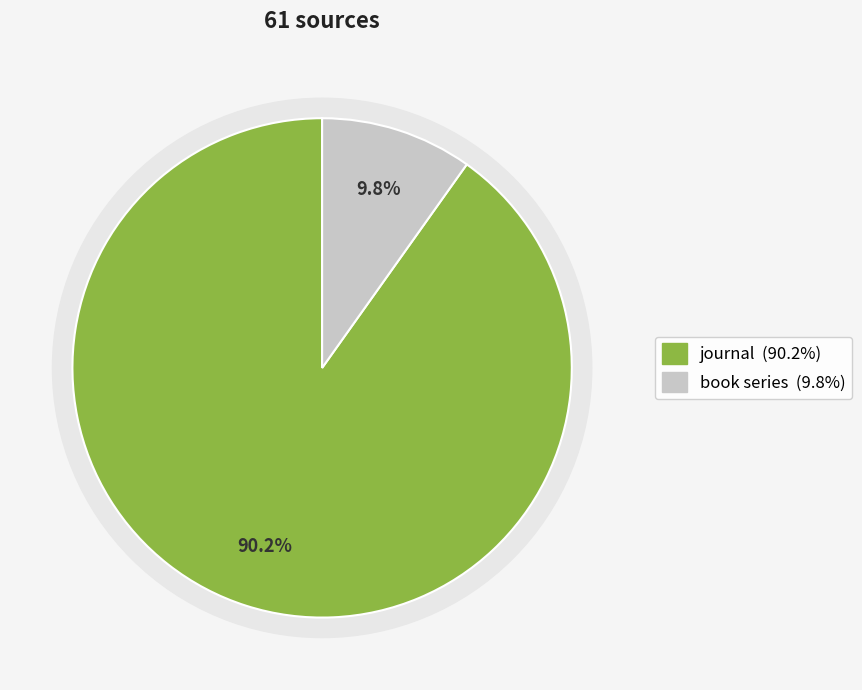

To the nearest percent, what is the difference between the largest and smallest slice percentages?

80%